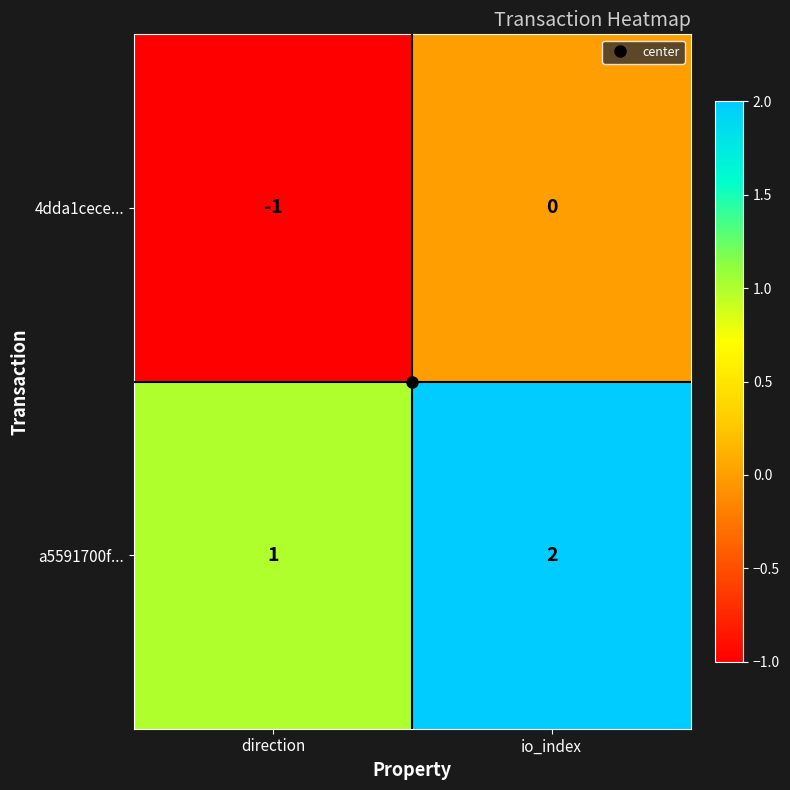

Which label corresponds to the smallest value in the chart?

direction